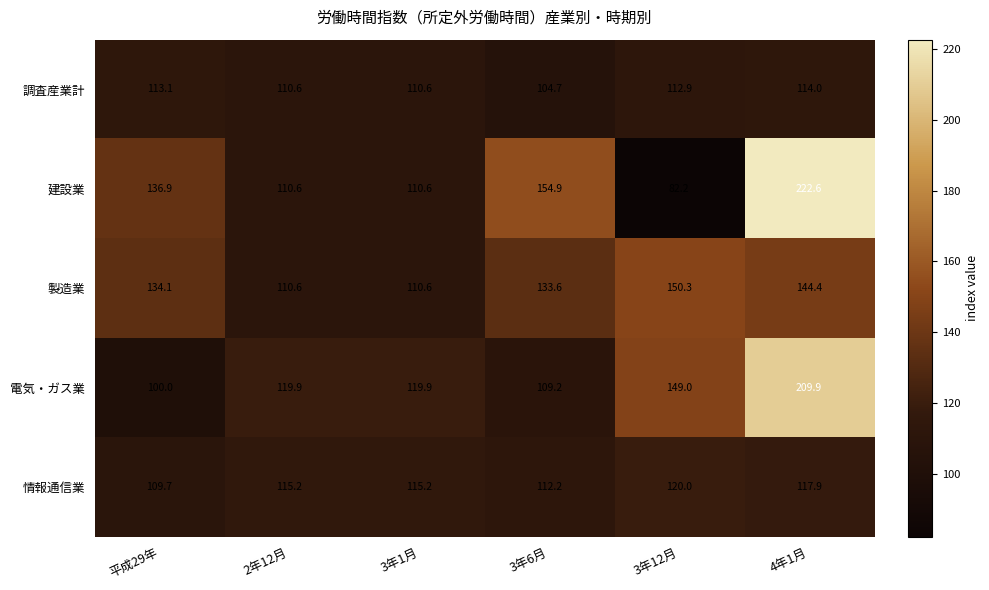

What is the lowest value of the 調査産業計 series?

104.7